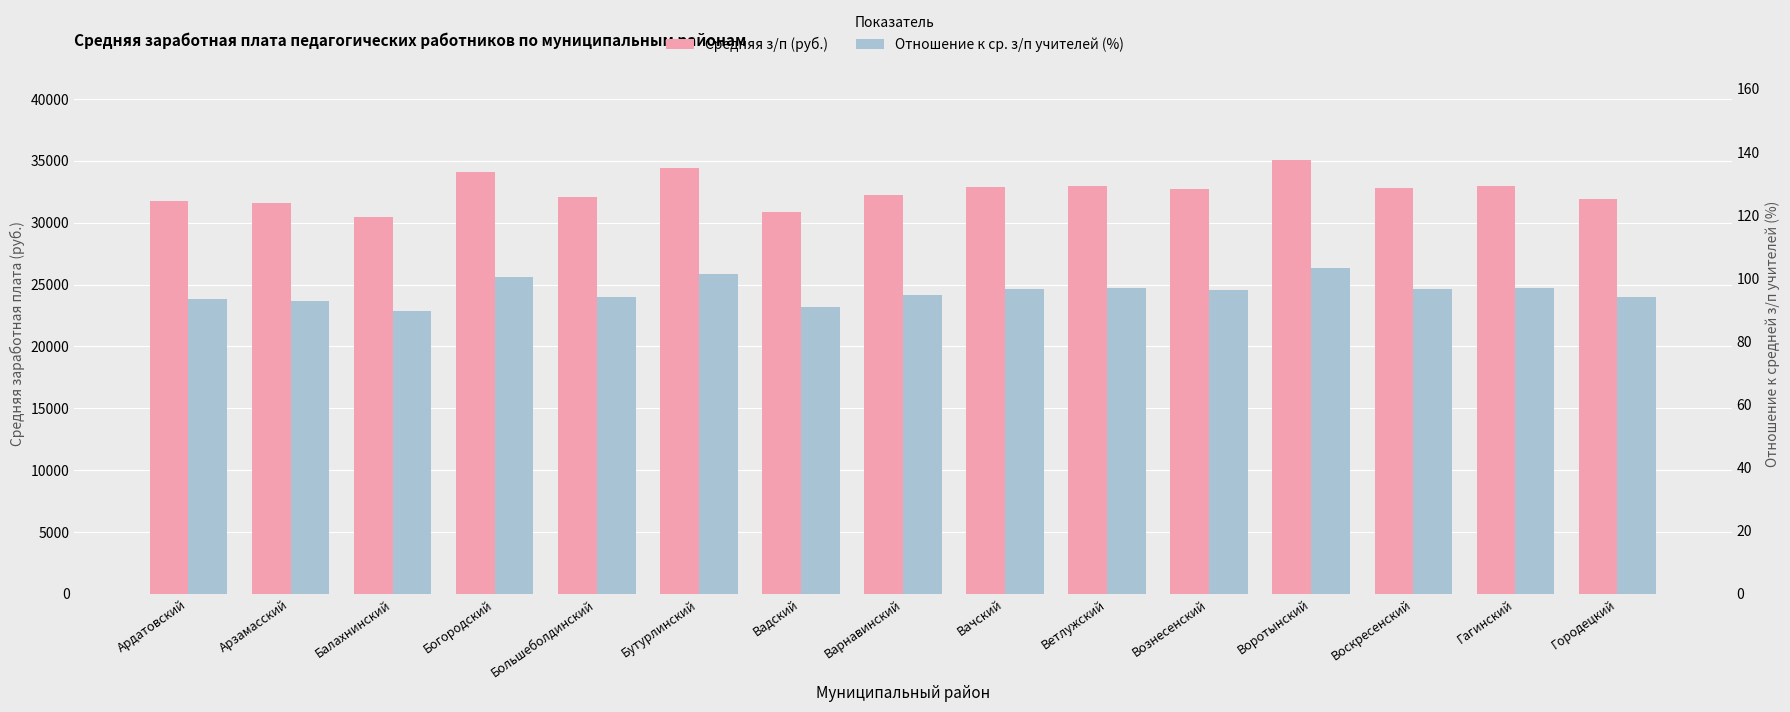

At how many categories does at least one series exceed 13234?

15